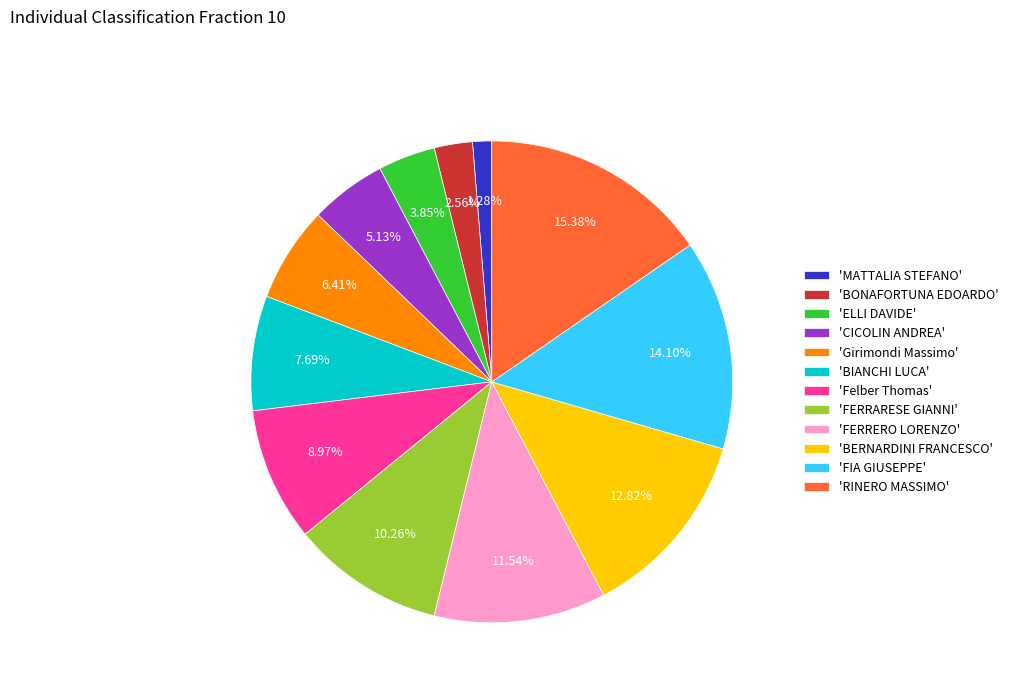

What is the largest slice in the pie chart?

'RINERO MASSIMO'